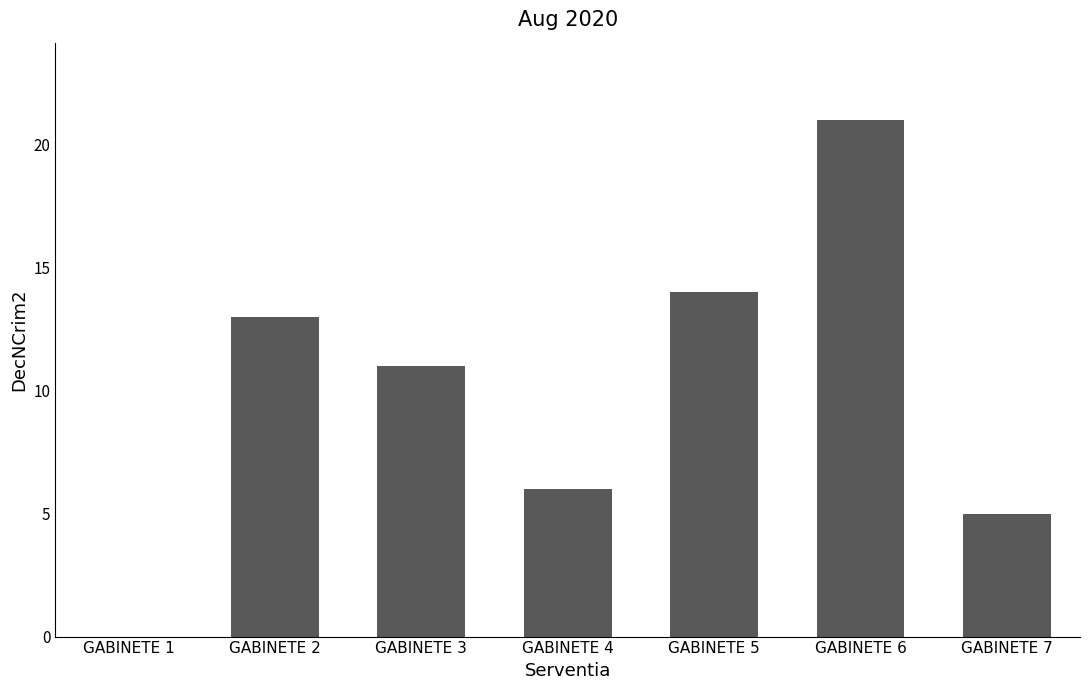

Reading left to right, what are all the values shown in this chart?

0	13	11	6	14	21	5